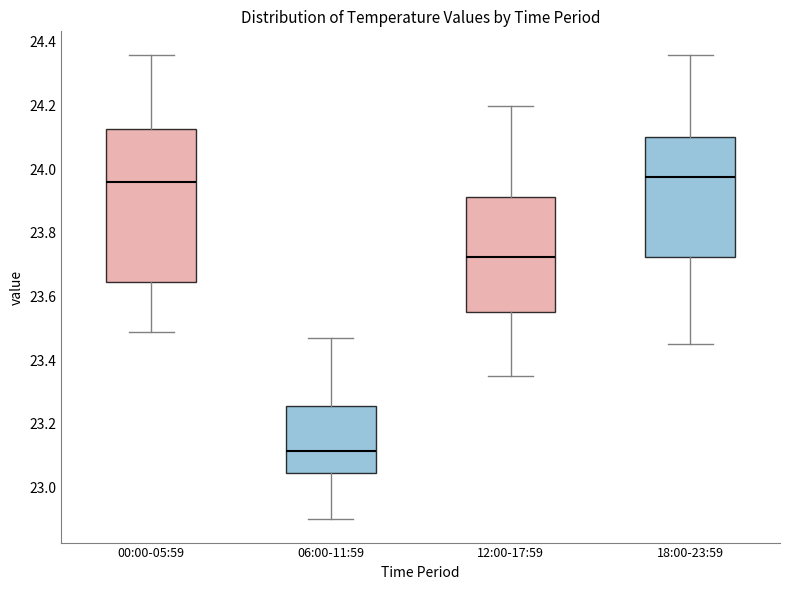

Where does the lower whisker of the box for 12:00-17:59 end on the y-axis? The values are not printed on the chart, so give them approximately, as read against the axis.

23.36